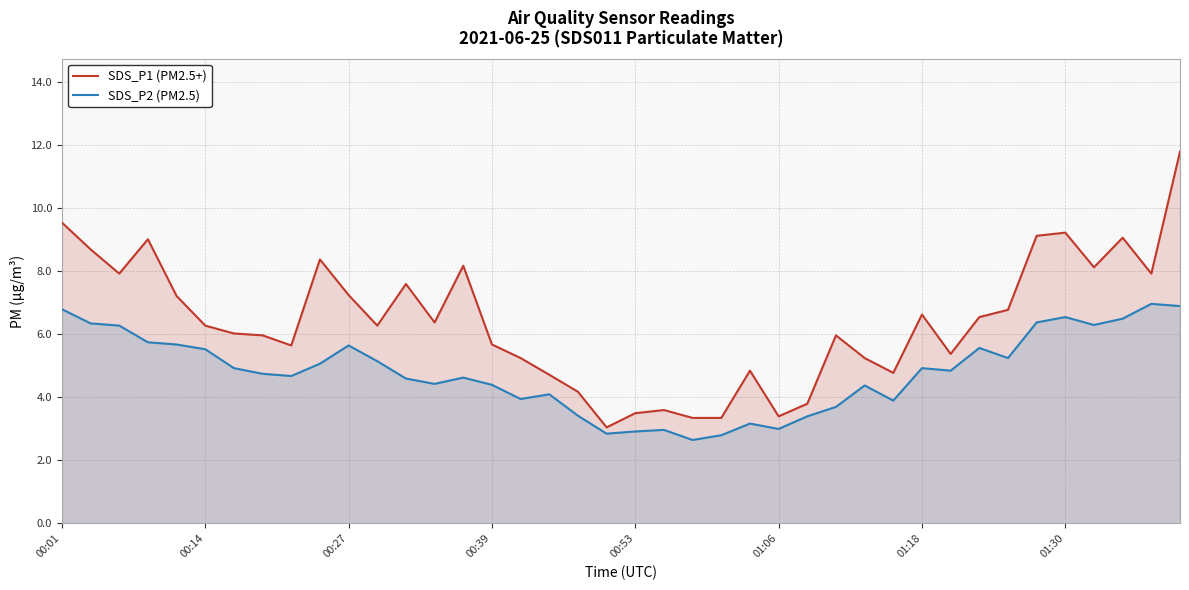

The SDS_P2 (PM2.5) series shows 3.9 at 01:06. True or false?

False